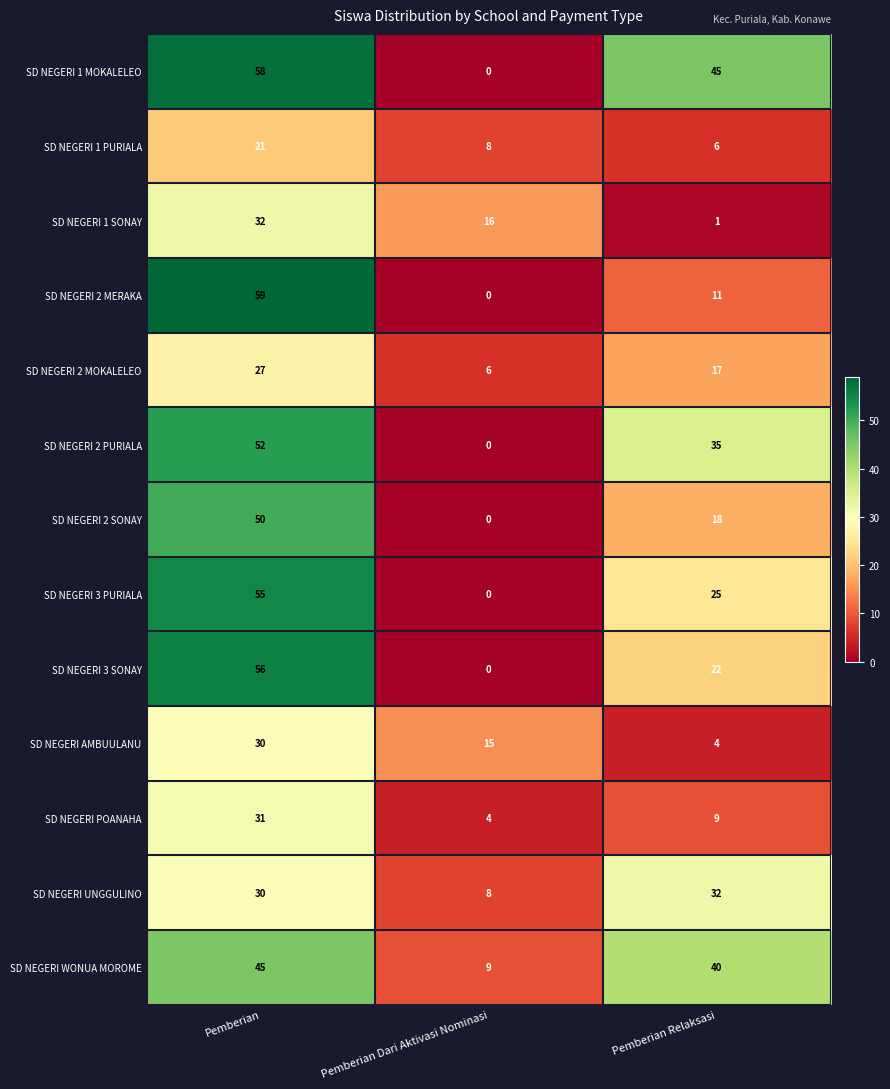

Between Pemberian and Pemberian Relaksasi, which series saw the biggest shift?

SD NEGERI 2 MERAKA